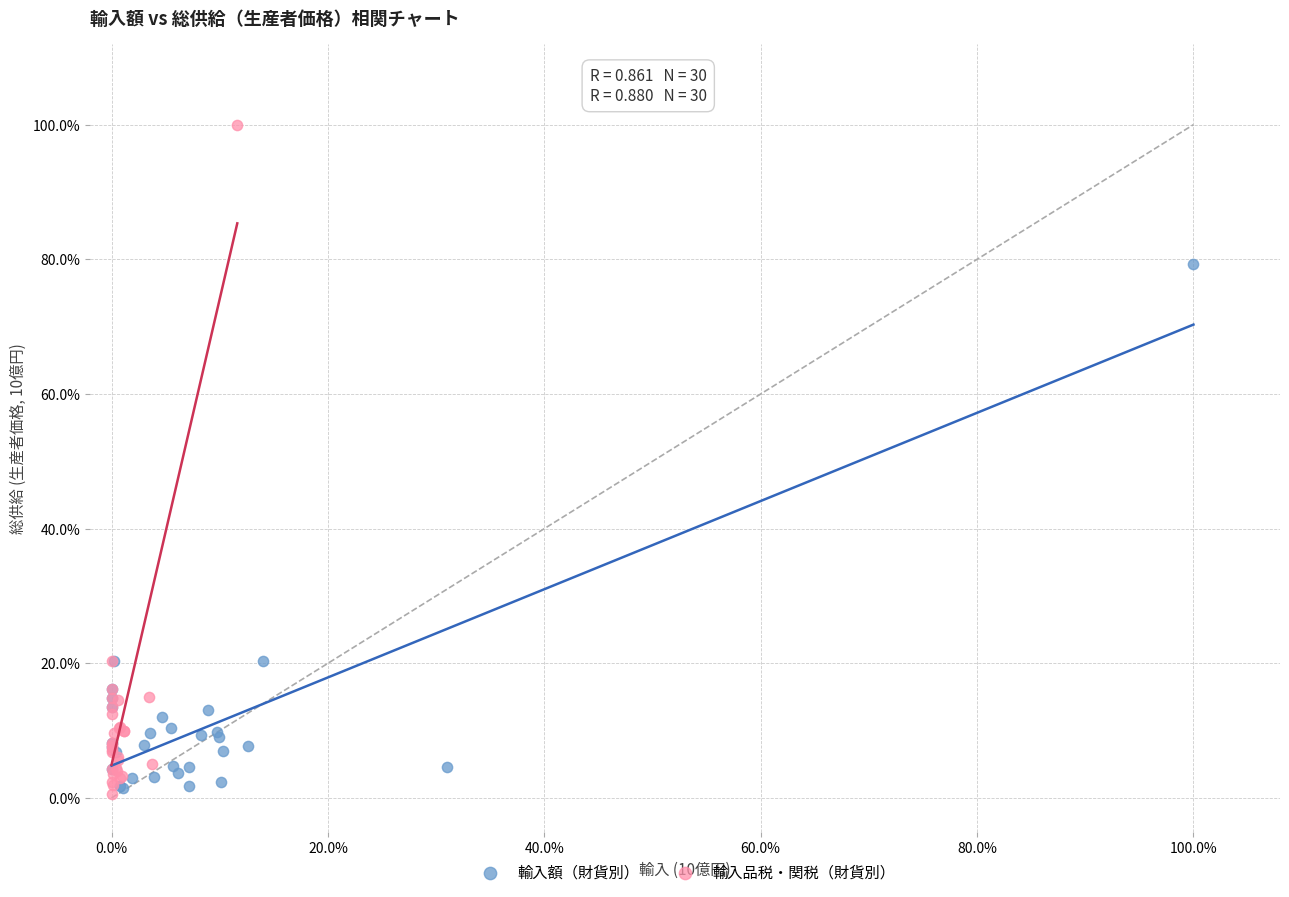

What are all the series names shown in the legend?

輸入額（財貨別）, 輸入品税・関税（財貨別）